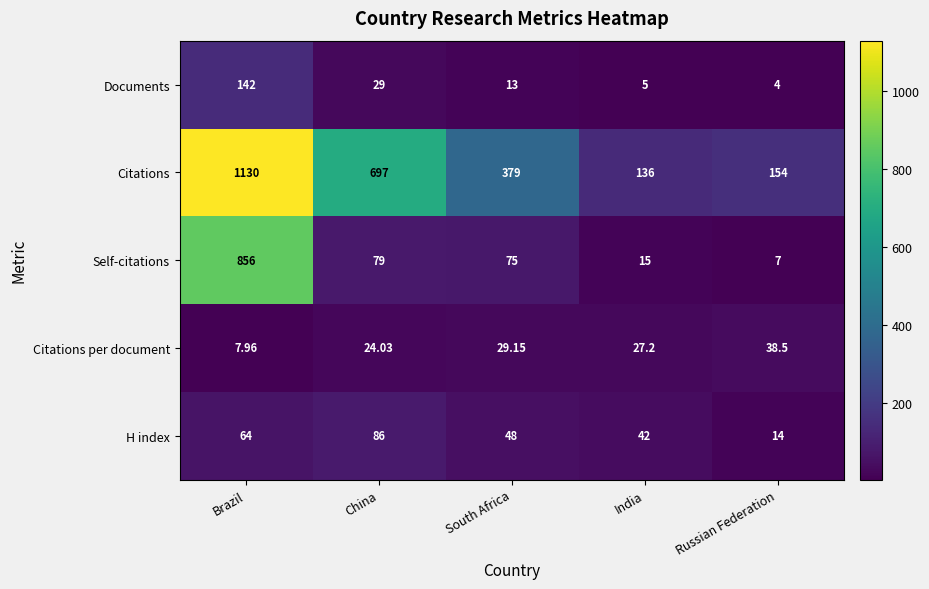

Which series has the largest range (max minus min)?

Citations